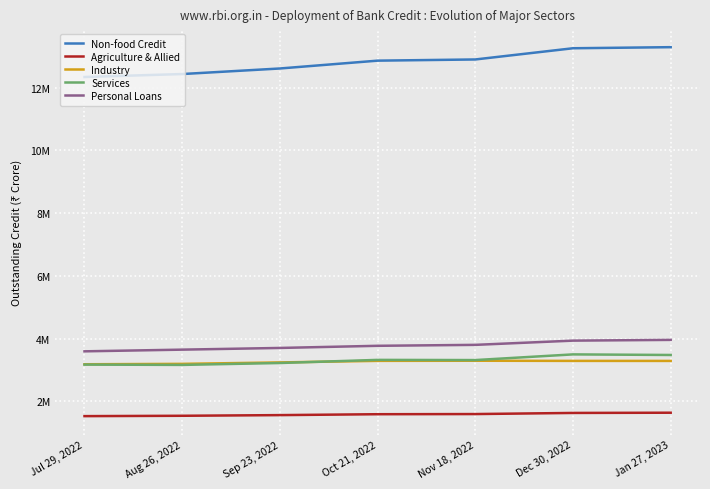

Is this an area chart (filled region under the line)?

No